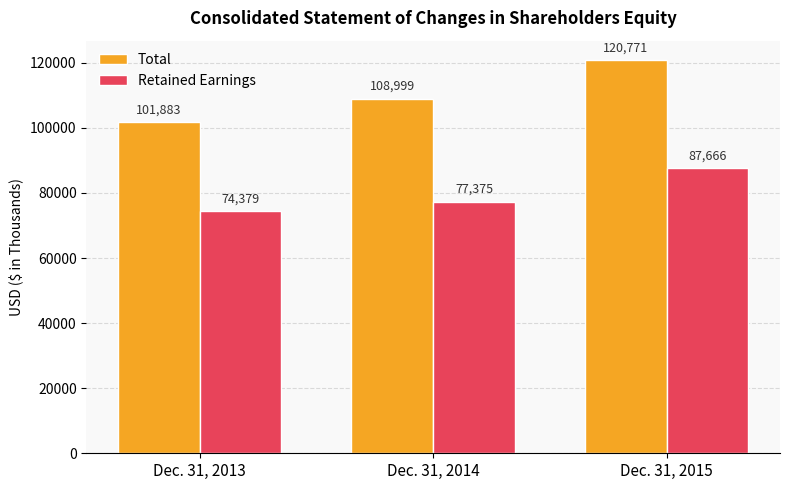

Are the bars horizontal?

No